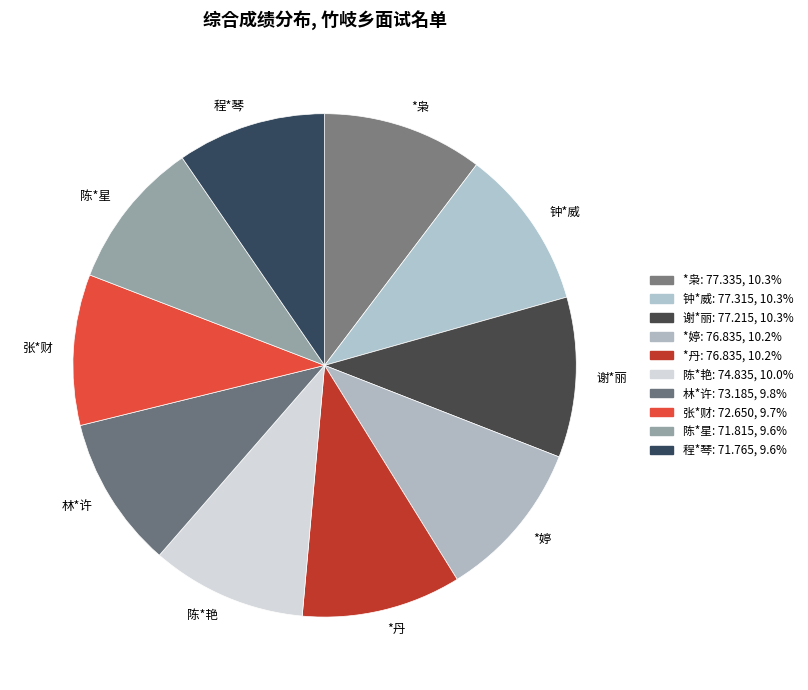

What is the ratio of the value at *丹 to the value at 谢*丽?

1.0